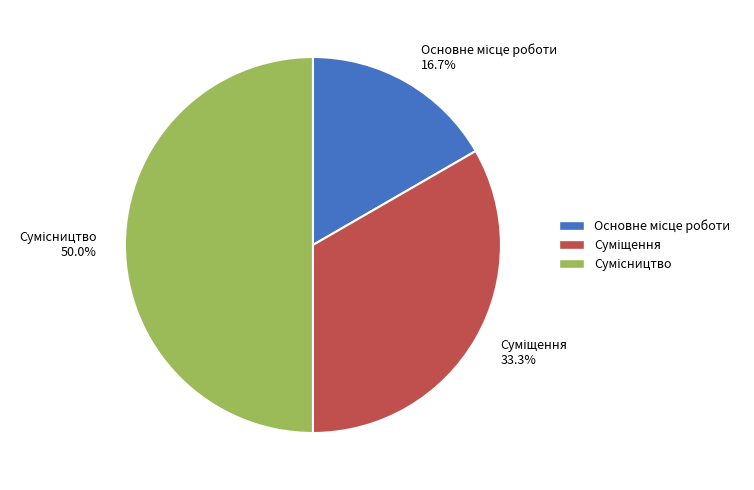

To the nearest percent, what portion does Сумісництво represent?

50%